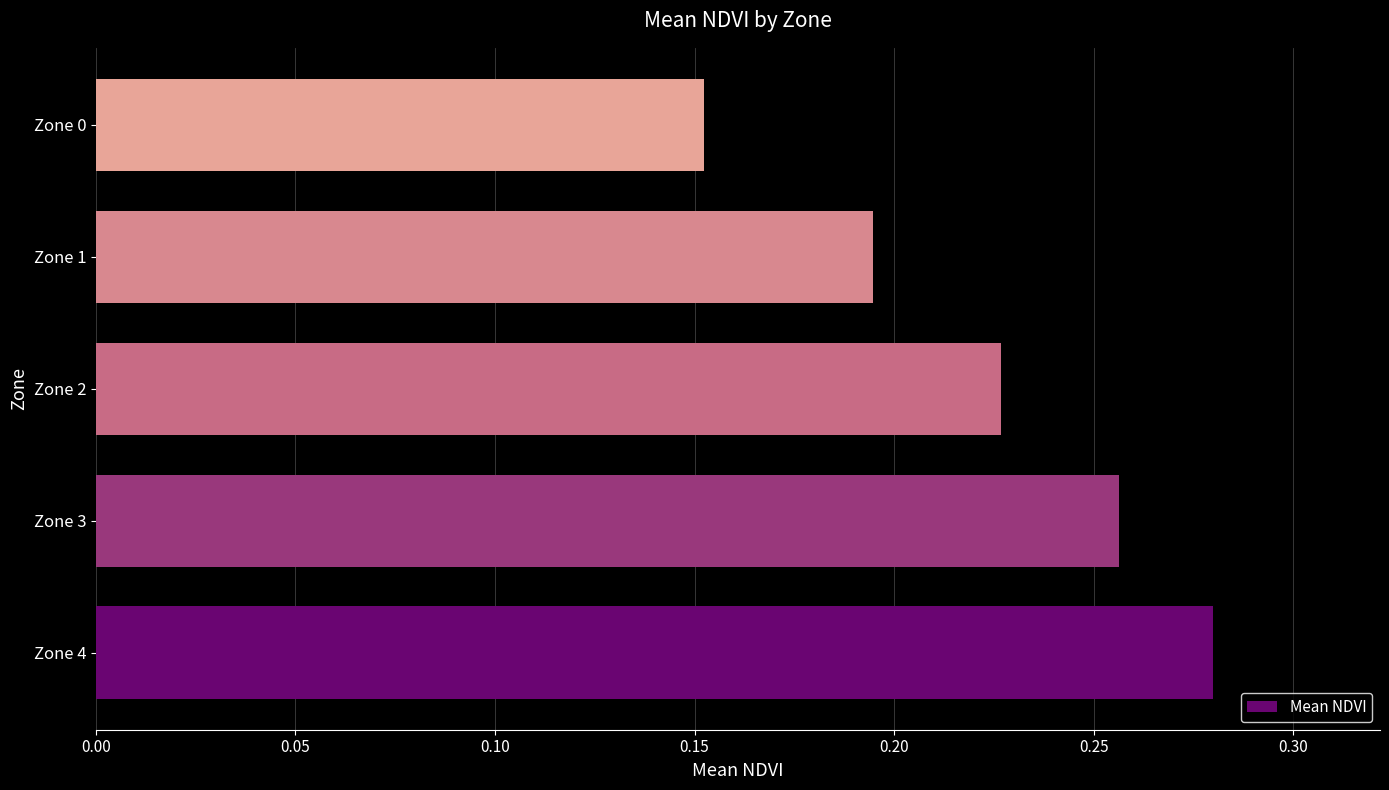

True or false: the data shows 0.1 at Zone 2.

False